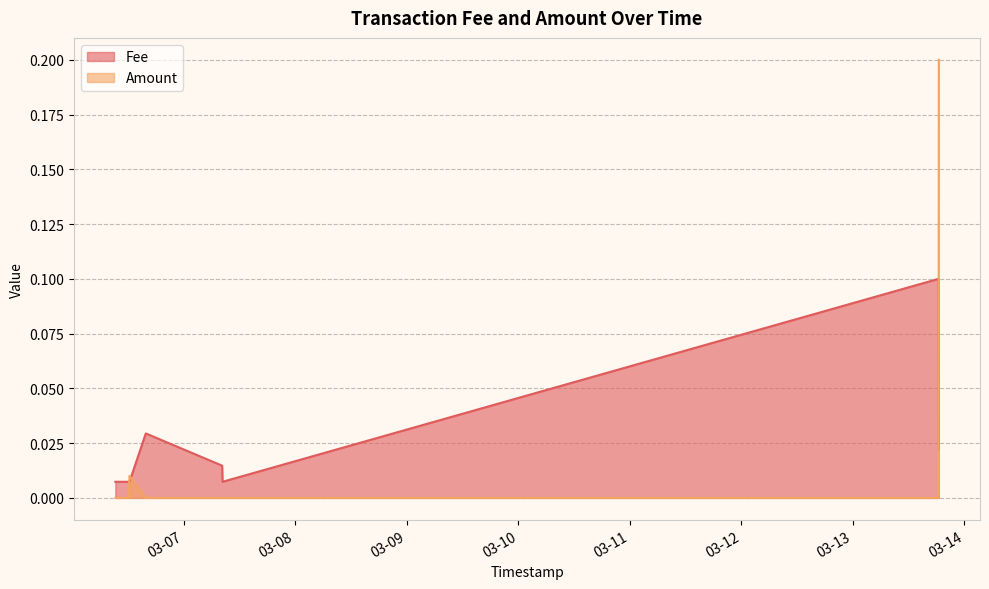

How many interior local valleys does the Amount series have?

2